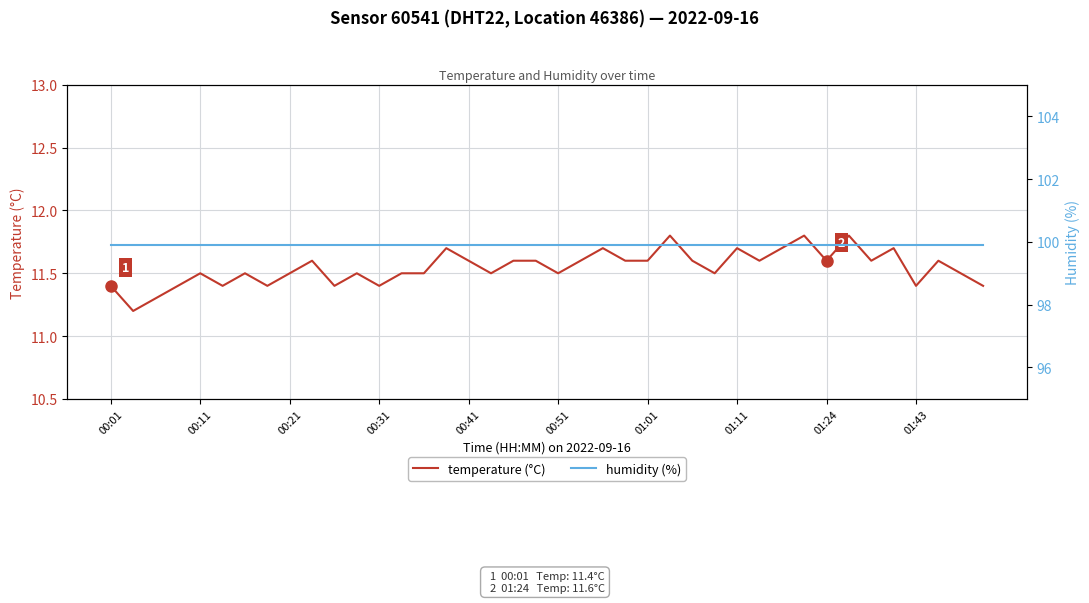

At how many categories does at least one series exceed 16?

40